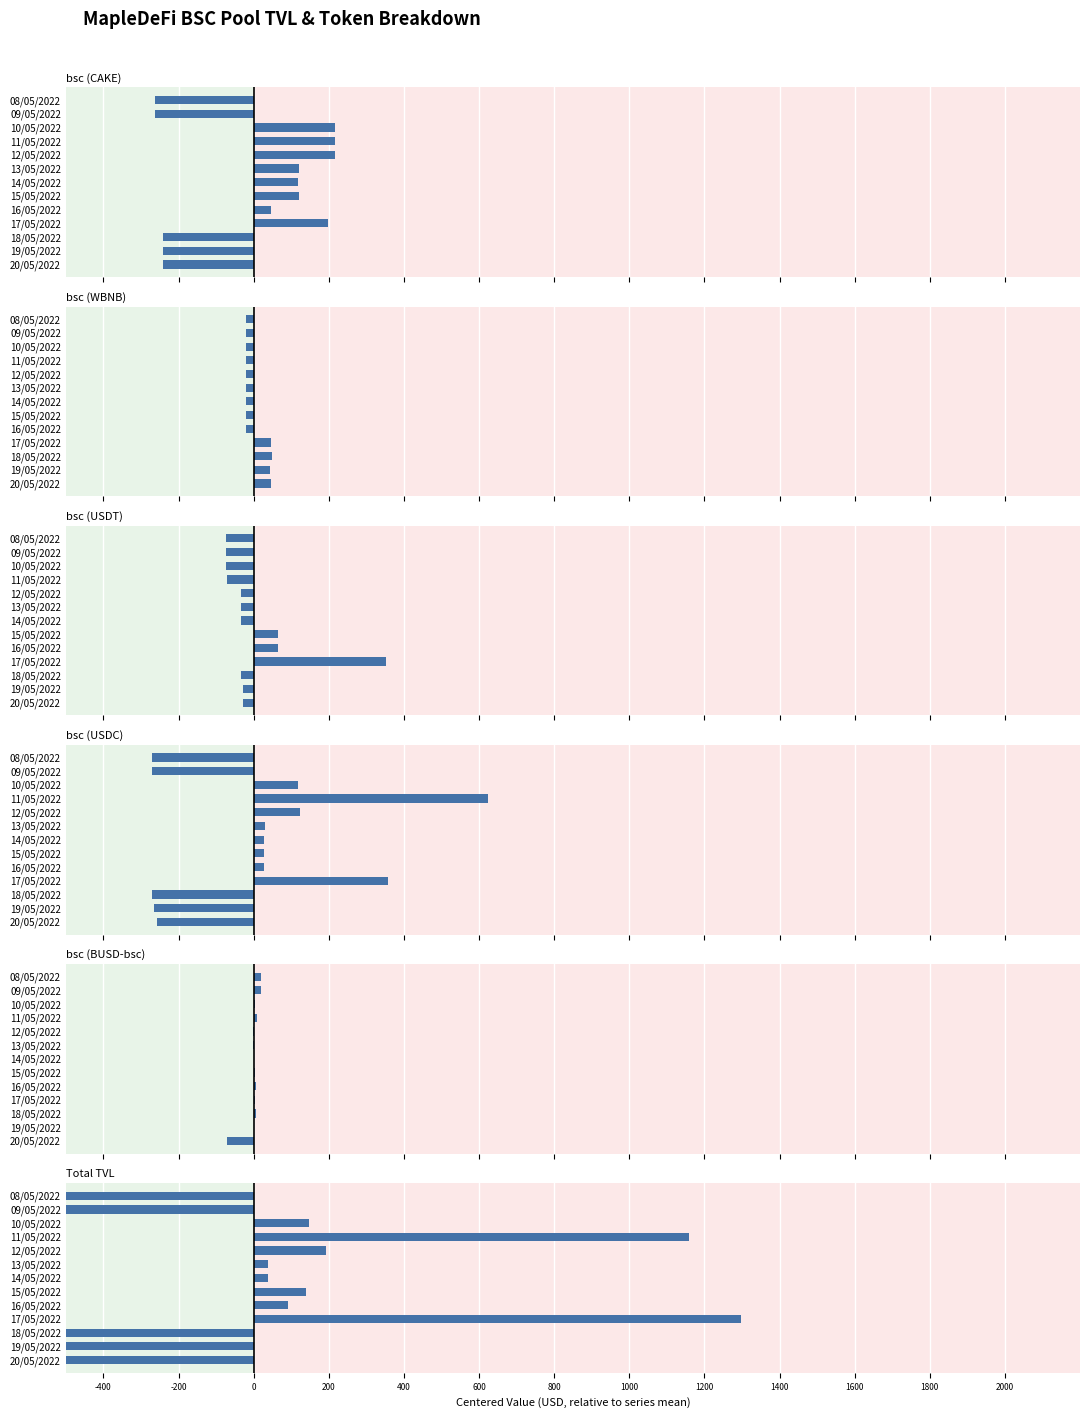

What are all the series names shown in the legend?

bsc (CAKE), bsc (WBNB), bsc (USDT), bsc (USDC), bsc (BUSD-bsc), Total TVL